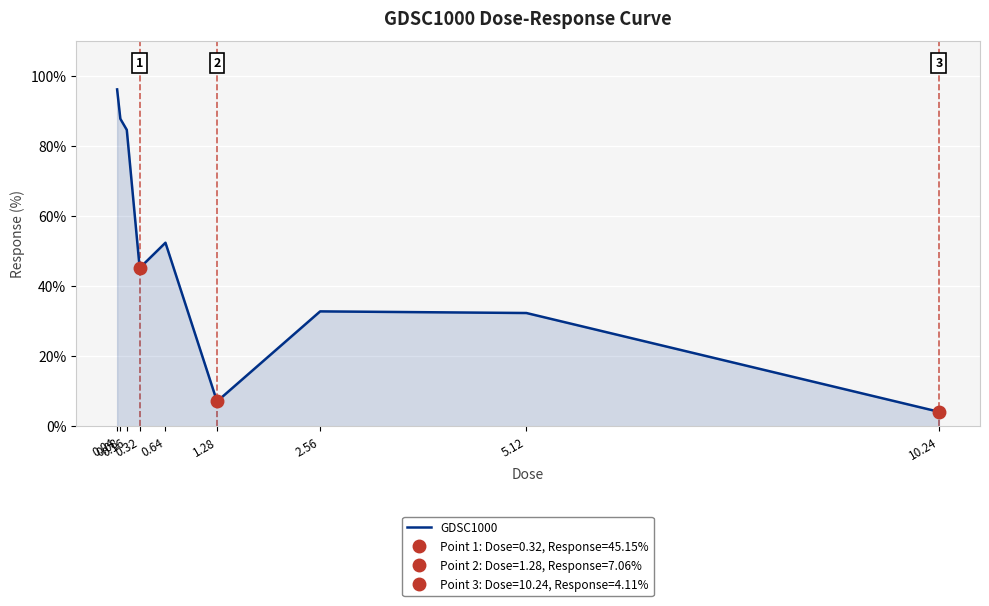

True or false: there are more than 1 points higher than both neighbors.

True